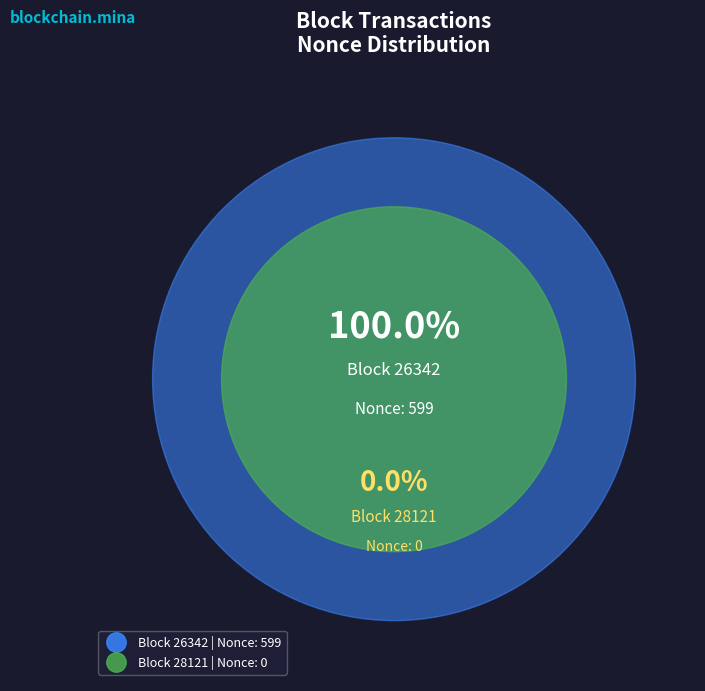

Which category has the smallest portion of the pie?

28121